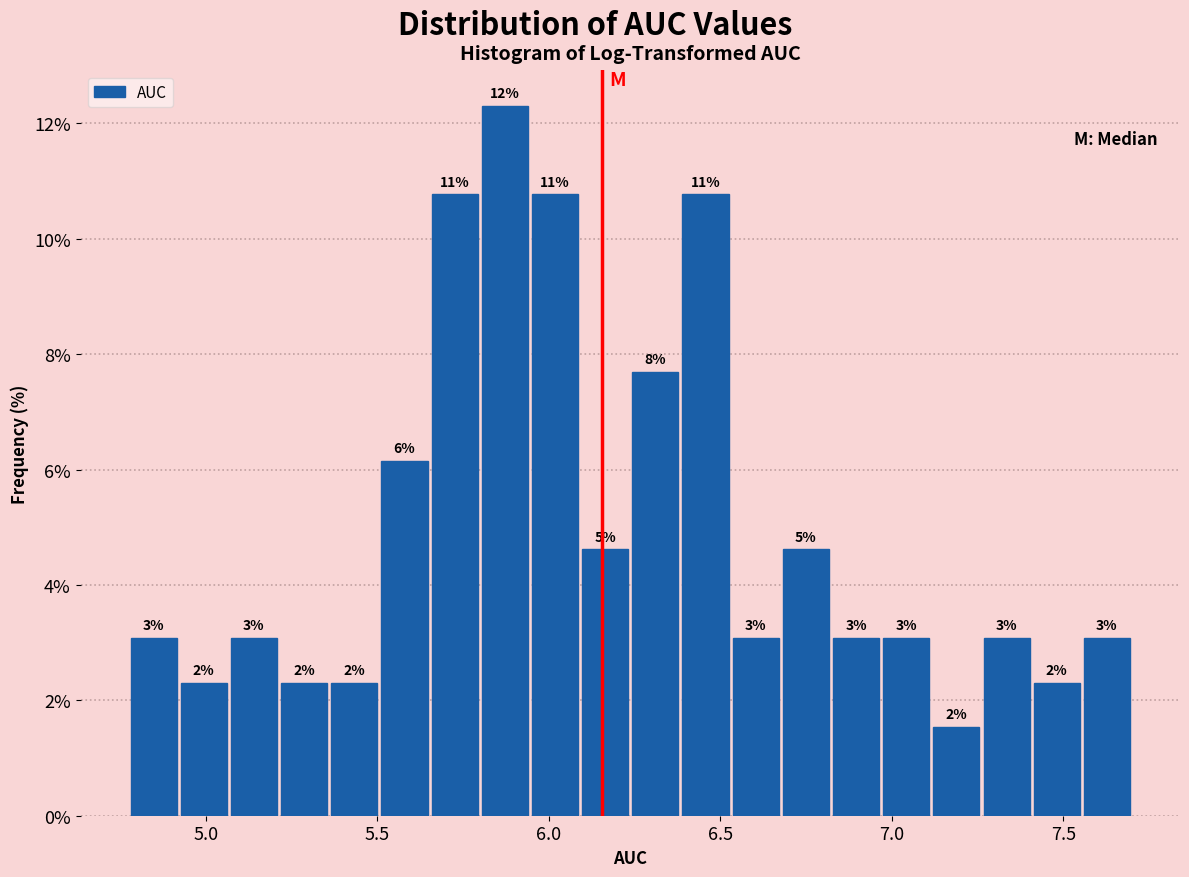

Read against the x-axis, roughly where is the centre of the tallest bar?

5.85